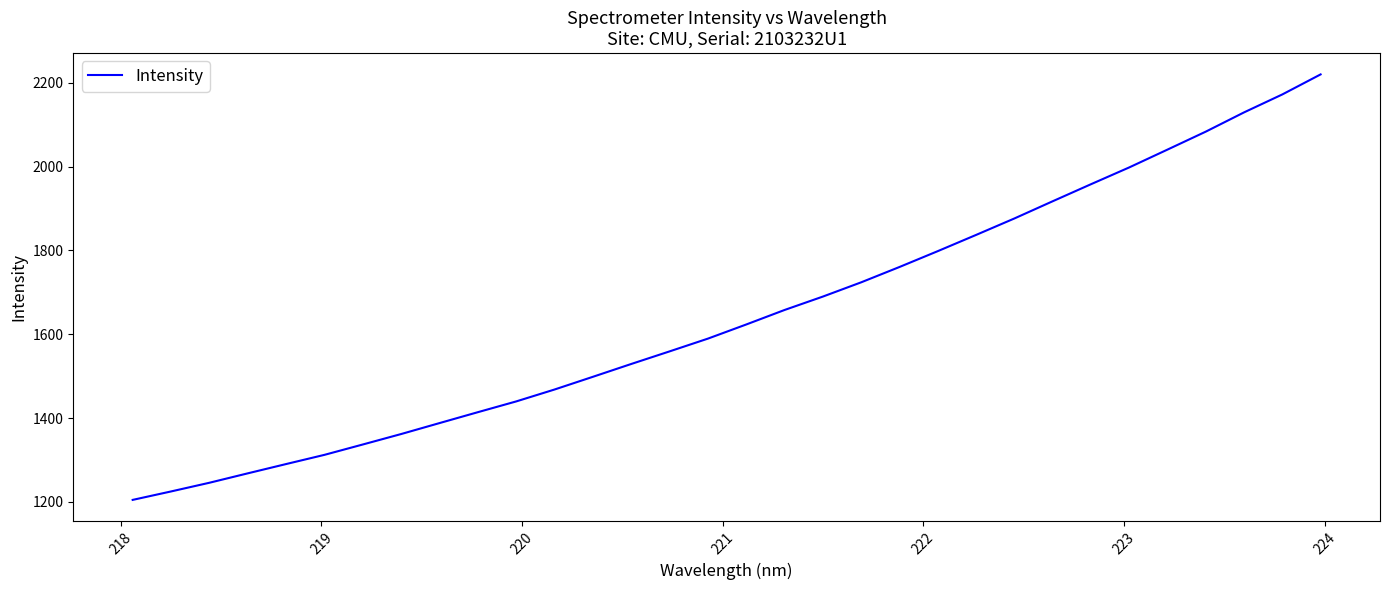

Reading left to right, list all the values displayed in this chart.

1204.6	1224.7	1245.5	1268.0	1290.1	1312.1	1336.8	1361.8	1387.9	1413.9	1439.6	1468.0	1498.4	1529.0	1559.0	1589.5	1623.2	1657.8	1689.8	1723.8	1760.4	1798.2	1836.9	1876.2	1917.3	1957.9	1998.1	2040.6	2083.5	2129.4	2172.3	2220.1